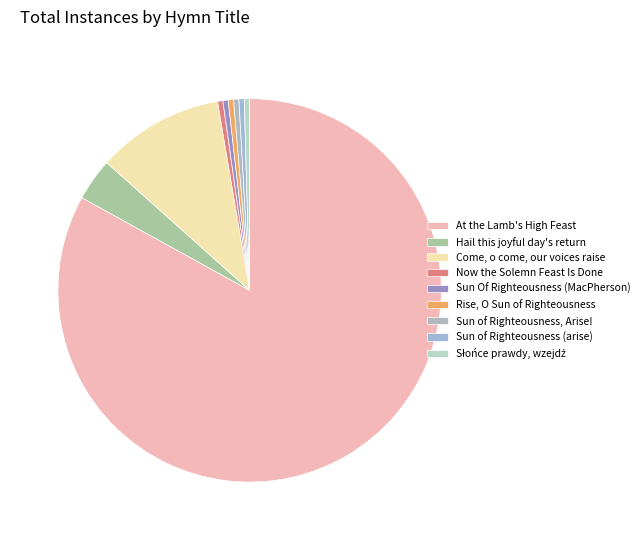

Is there any slice that represents more than half of the pie?

Yes